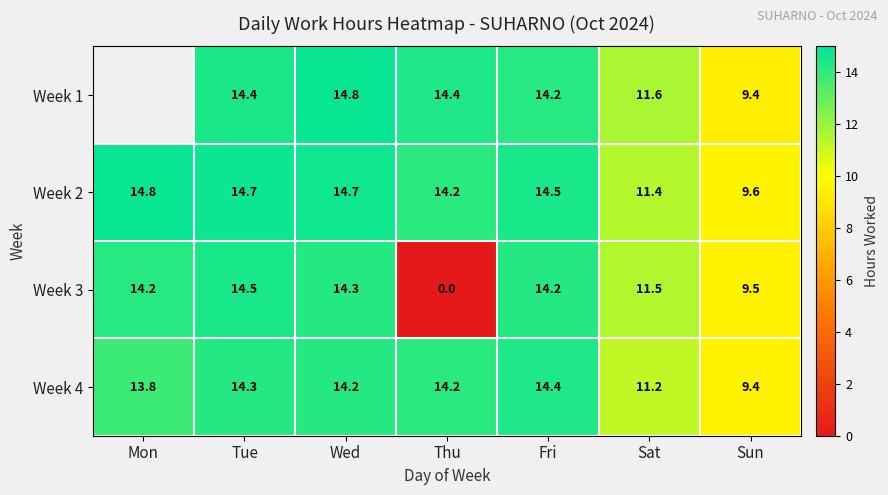

What is the spread (max minus min) of values at Thu?

14.4